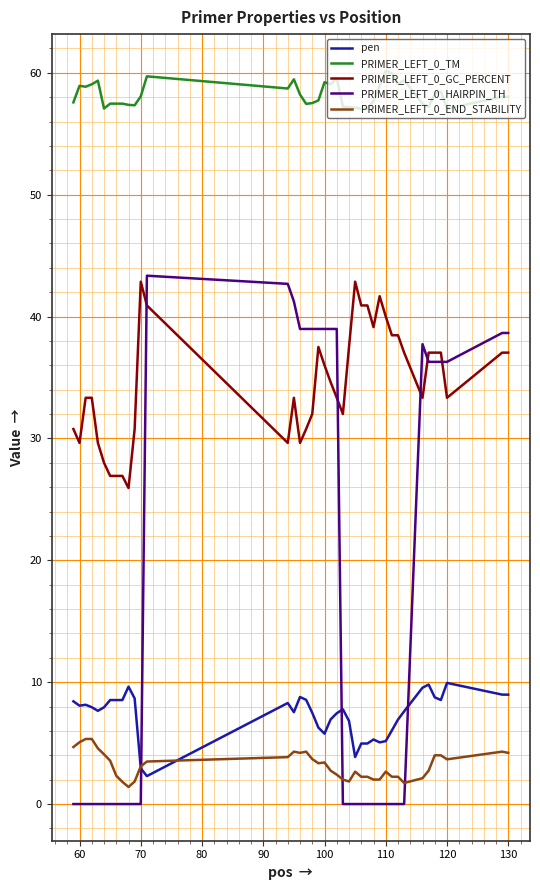

At how many categories does at least one series exceed 6?

40